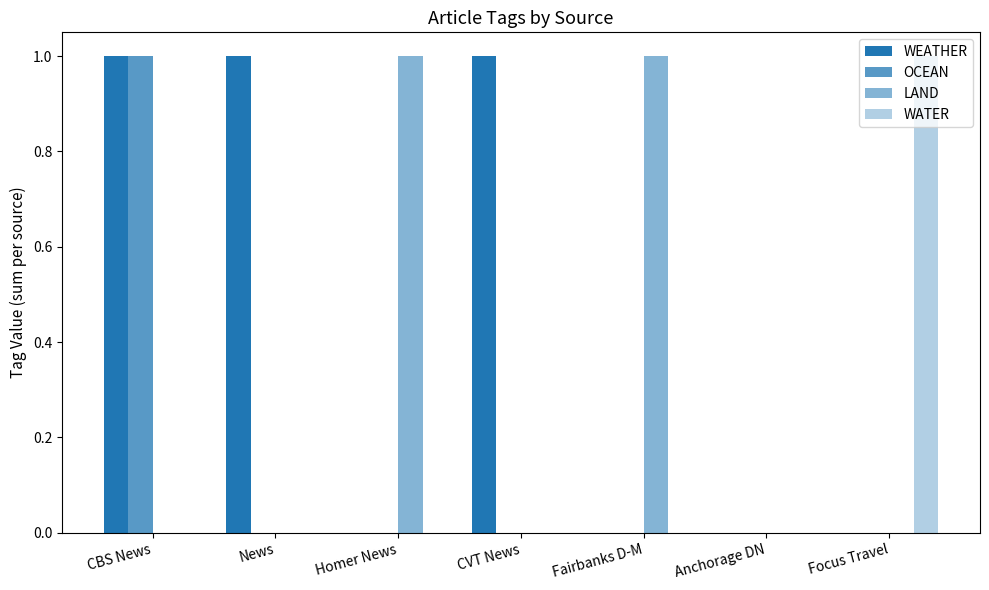

Rank the categories by LAND value from highest to lowest.

Homer News, Fairbanks D-M, CBS News, News, CVT News, Anchorage DN, Focus Travel